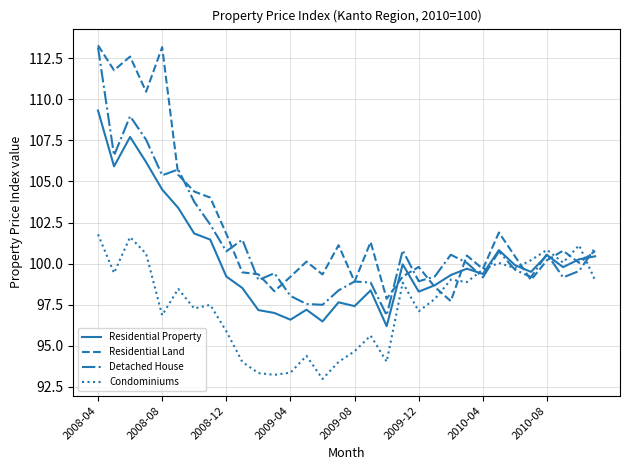

Which series has the largest total across all categories?

Residential Land